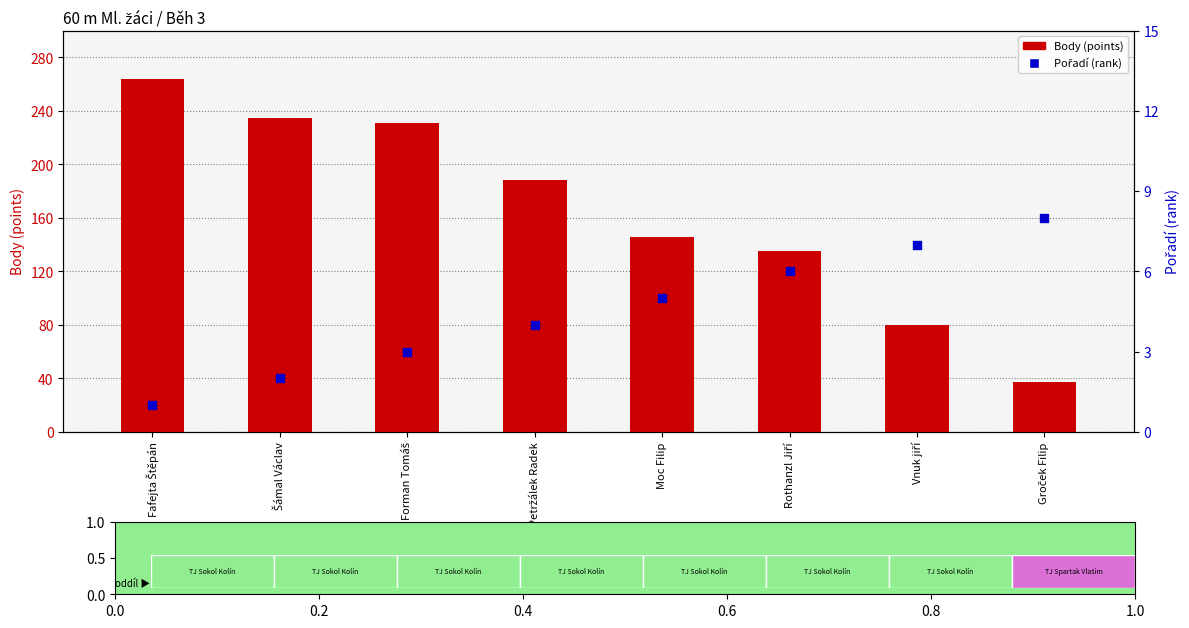

Which series reaches the maximum Y coordinate?

Body (points)